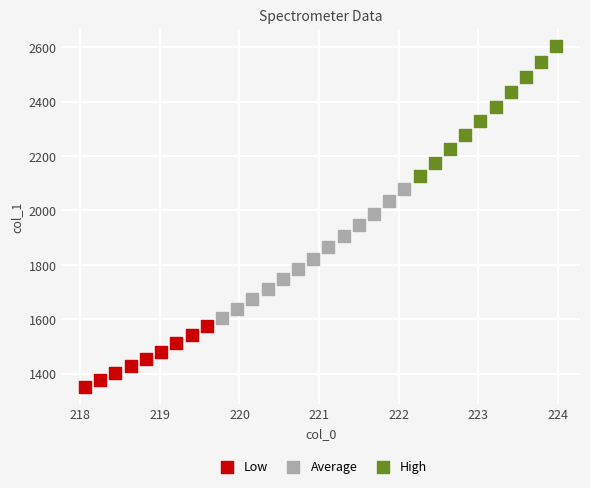

Which series contains the highest Y value?

High